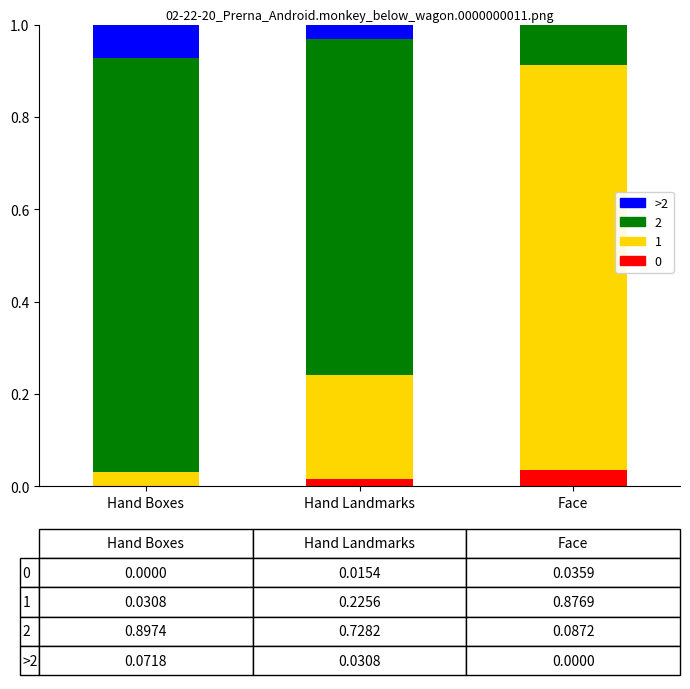

Which category has the highest value in the 0 series?

Face